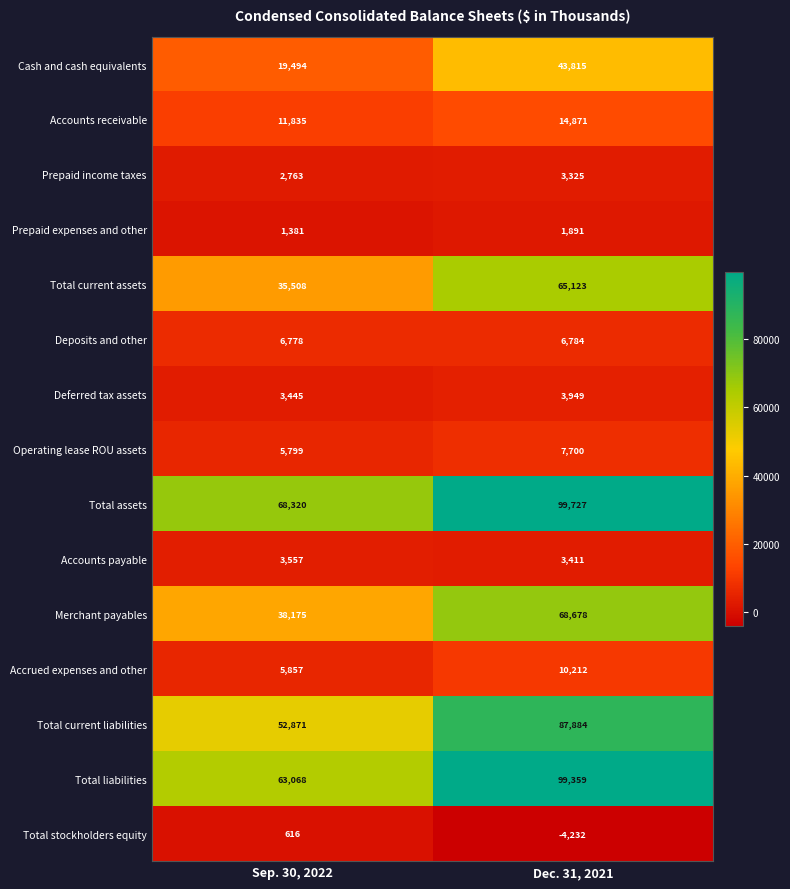

Which series has the largest total across all categories?

Total assets